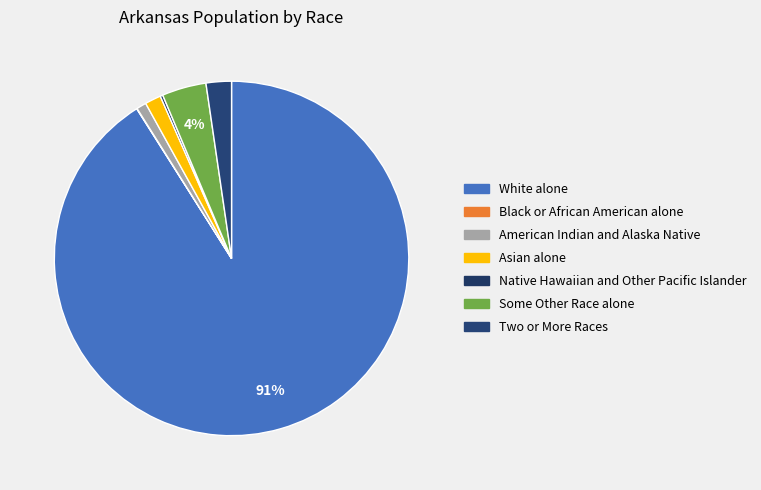

The Black or African American alone slice represents 0% of the pie. True or false?

True